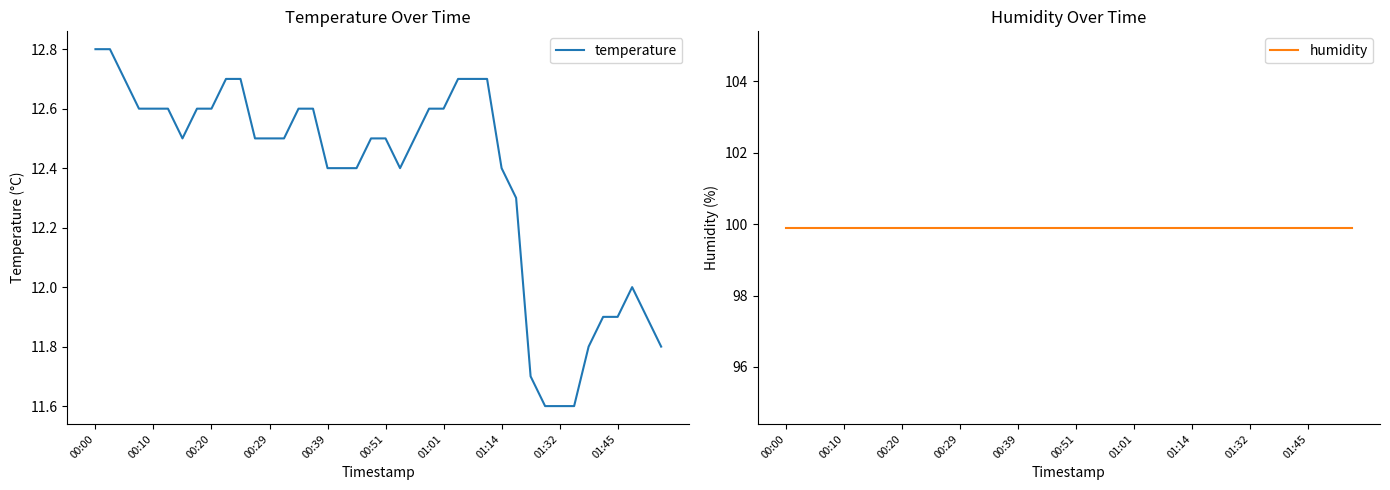

How many values in the temperature series exceed 12?

30